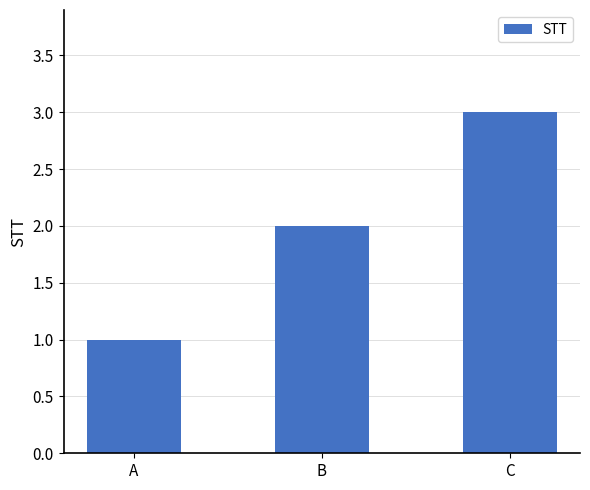

Are the bars horizontal?

No